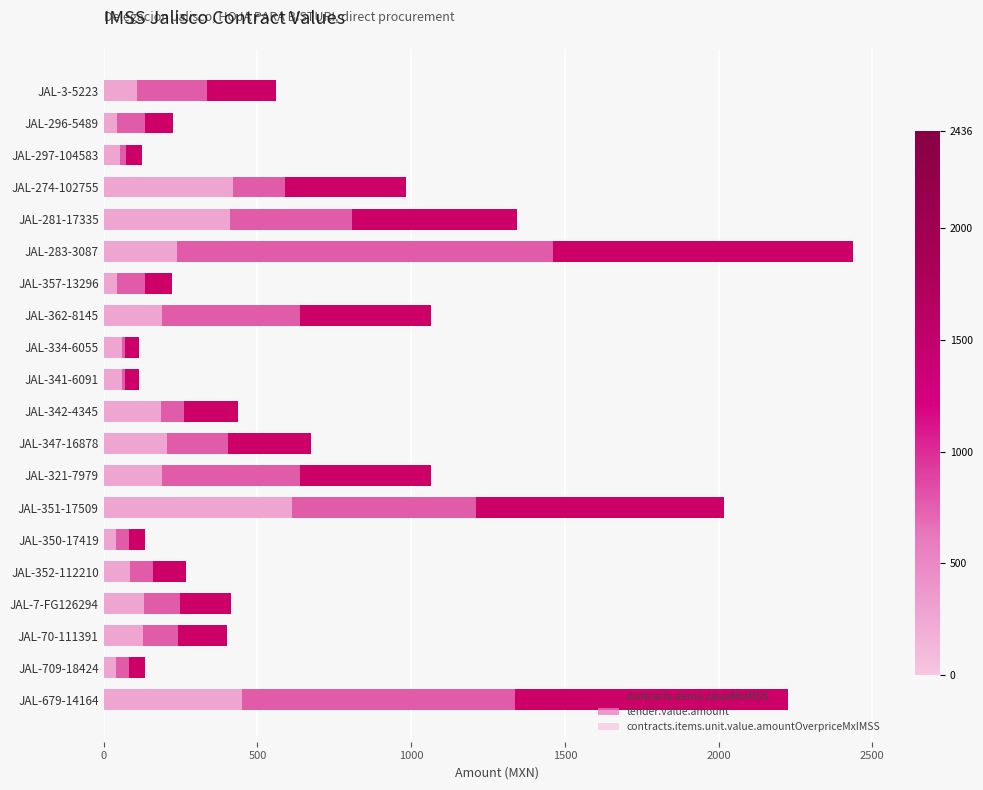

How many values in the contracts.items.unit.value.amountOverpriceMxIMSS series exceed 130?

10